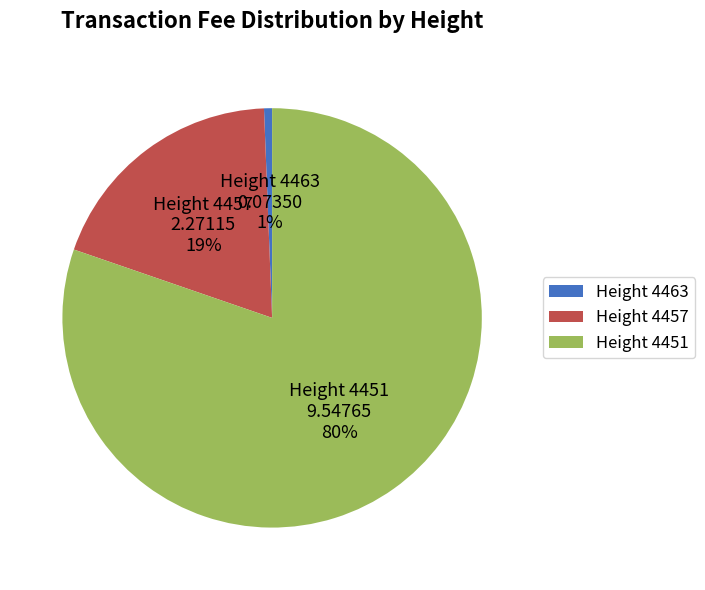

Which slice represents more than half of the pie?

Height 4451